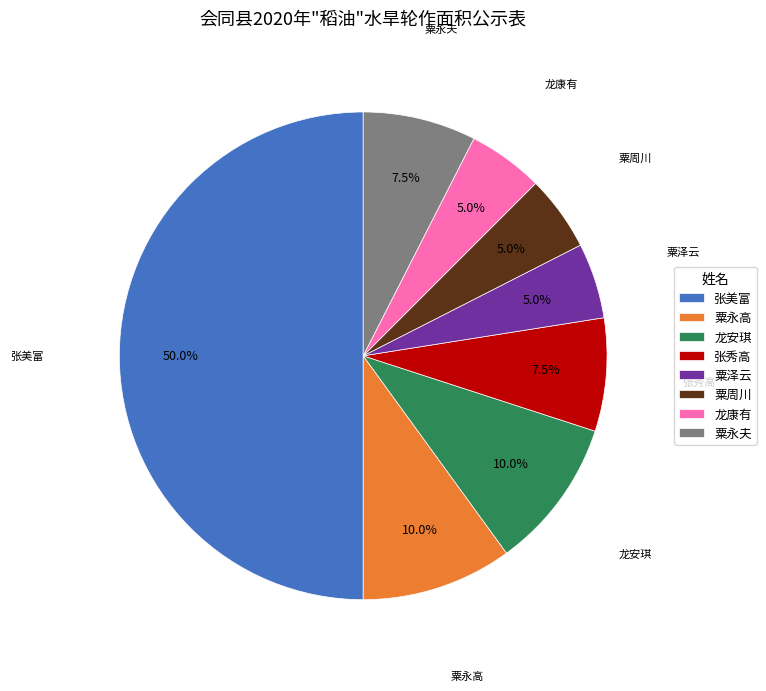

What portion of the pie excludes 张秀高?

92.5%